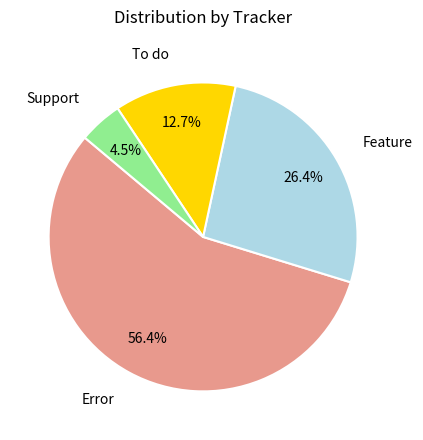

Does any single category account for the majority?

Yes